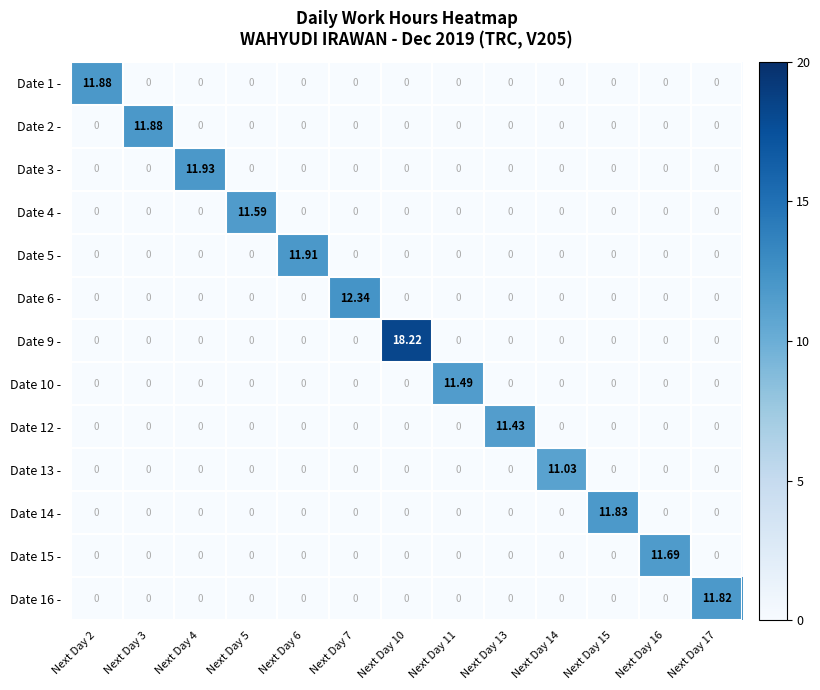

Reading left to right, extract all data points from this chart.

Date 1 -: Next Day 2=11.9	Next Day 3=0.0	Next Day 4=0.0	Next Day 5=0.0	Next Day 6=0.0	Next Day 7=0.0	Next Day 10=0.0	Next Day 11=0.0	Next Day 13=0.0	Next Day 14=0.0	Next Day 15=0.0	Next Day 16=0.0	Next Day 17=0.0
Date 2 -: Next Day 2=0.0	Next Day 3=11.9	Next Day 4=0.0	Next Day 5=0.0	Next Day 6=0.0	Next Day 7=0.0	Next Day 10=0.0	Next Day 11=0.0	Next Day 13=0.0	Next Day 14=0.0	Next Day 15=0.0	Next Day 16=0.0	Next Day 17=0.0
Date 3 -: Next Day 2=0.0	Next Day 3=0.0	Next Day 4=11.9	Next Day 5=0.0	Next Day 6=0.0	Next Day 7=0.0	Next Day 10=0.0	Next Day 11=0.0	Next Day 13=0.0	Next Day 14=0.0	Next Day 15=0.0	Next Day 16=0.0	Next Day 17=0.0
Date 4 -: Next Day 2=0.0	Next Day 3=0.0	Next Day 4=0.0	Next Day 5=11.6	Next Day 6=0.0	Next Day 7=0.0	Next Day 10=0.0	Next Day 11=0.0	Next Day 13=0.0	Next Day 14=0.0	Next Day 15=0.0	Next Day 16=0.0	Next Day 17=0.0
Date 5 -: Next Day 2=0.0	Next Day 3=0.0	Next Day 4=0.0	Next Day 5=0.0	Next Day 6=11.9	Next Day 7=0.0	Next Day 10=0.0	Next Day 11=0.0	Next Day 13=0.0	Next Day 14=0.0	Next Day 15=0.0	Next Day 16=0.0	Next Day 17=0.0
Date 6 -: Next Day 2=0.0	Next Day 3=0.0	Next Day 4=0.0	Next Day 5=0.0	Next Day 6=0.0	Next Day 7=12.3	Next Day 10=0.0	Next Day 11=0.0	Next Day 13=0.0	Next Day 14=0.0	Next Day 15=0.0	Next Day 16=0.0	Next Day 17=0.0
Date 9 -: Next Day 2=0.0	Next Day 3=0.0	Next Day 4=0.0	Next Day 5=0.0	Next Day 6=0.0	Next Day 7=0.0	Next Day 10=18.2	Next Day 11=0.0	Next Day 13=0.0	Next Day 14=0.0	Next Day 15=0.0	Next Day 16=0.0	Next Day 17=0.0
Date 10 -: Next Day 2=0.0	Next Day 3=0.0	Next Day 4=0.0	Next Day 5=0.0	Next Day 6=0.0	Next Day 7=0.0	Next Day 10=0.0	Next Day 11=11.5	Next Day 13=0.0	Next Day 14=0.0	Next Day 15=0.0	Next Day 16=0.0	Next Day 17=0.0
Date 12 -: Next Day 2=0.0	Next Day 3=0.0	Next Day 4=0.0	Next Day 5=0.0	Next Day 6=0.0	Next Day 7=0.0	Next Day 10=0.0	Next Day 11=0.0	Next Day 13=11.4	Next Day 14=0.0	Next Day 15=0.0	Next Day 16=0.0	Next Day 17=0.0
Date 13 -: Next Day 2=0.0	Next Day 3=0.0	Next Day 4=0.0	Next Day 5=0.0	Next Day 6=0.0	Next Day 7=0.0	Next Day 10=0.0	Next Day 11=0.0	Next Day 13=0.0	Next Day 14=11.0	Next Day 15=0.0	Next Day 16=0.0	Next Day 17=0.0
Date 14 -: Next Day 2=0.0	Next Day 3=0.0	Next Day 4=0.0	Next Day 5=0.0	Next Day 6=0.0	Next Day 7=0.0	Next Day 10=0.0	Next Day 11=0.0	Next Day 13=0.0	Next Day 14=0.0	Next Day 15=11.8	Next Day 16=0.0	Next Day 17=0.0
Date 15 -: Next Day 2=0.0	Next Day 3=0.0	Next Day 4=0.0	Next Day 5=0.0	Next Day 6=0.0	Next Day 7=0.0	Next Day 10=0.0	Next Day 11=0.0	Next Day 13=0.0	Next Day 14=0.0	Next Day 15=0.0	Next Day 16=11.7	Next Day 17=0.0
Date 16 -: Next Day 2=0.0	Next Day 3=0.0	Next Day 4=0.0	Next Day 5=0.0	Next Day 6=0.0	Next Day 7=0.0	Next Day 10=0.0	Next Day 11=0.0	Next Day 13=0.0	Next Day 14=0.0	Next Day 15=0.0	Next Day 16=0.0	Next Day 17=11.8